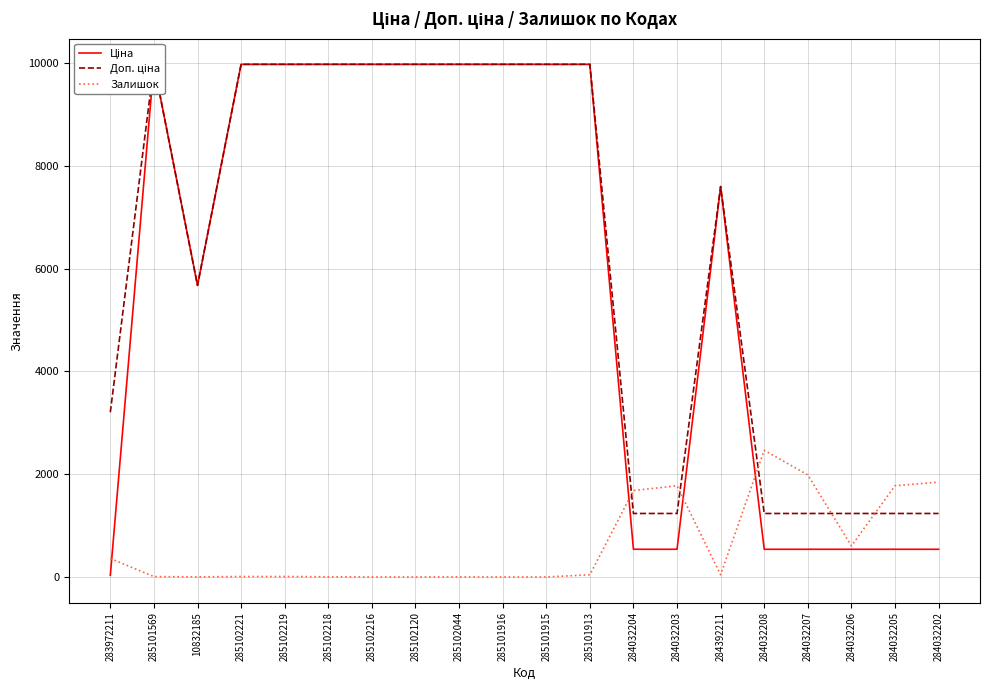

Which series has the widest spread of values?

Ціна